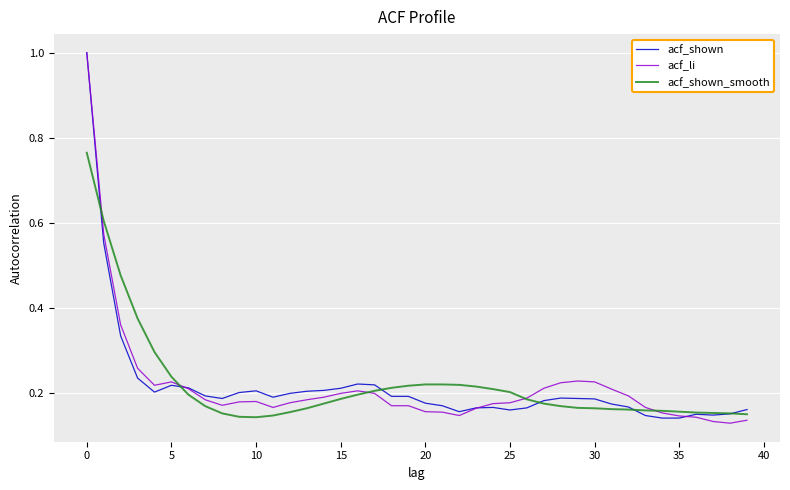

After their last crossing, which series has the higher values: acf_shown or acf_li?

acf_shown